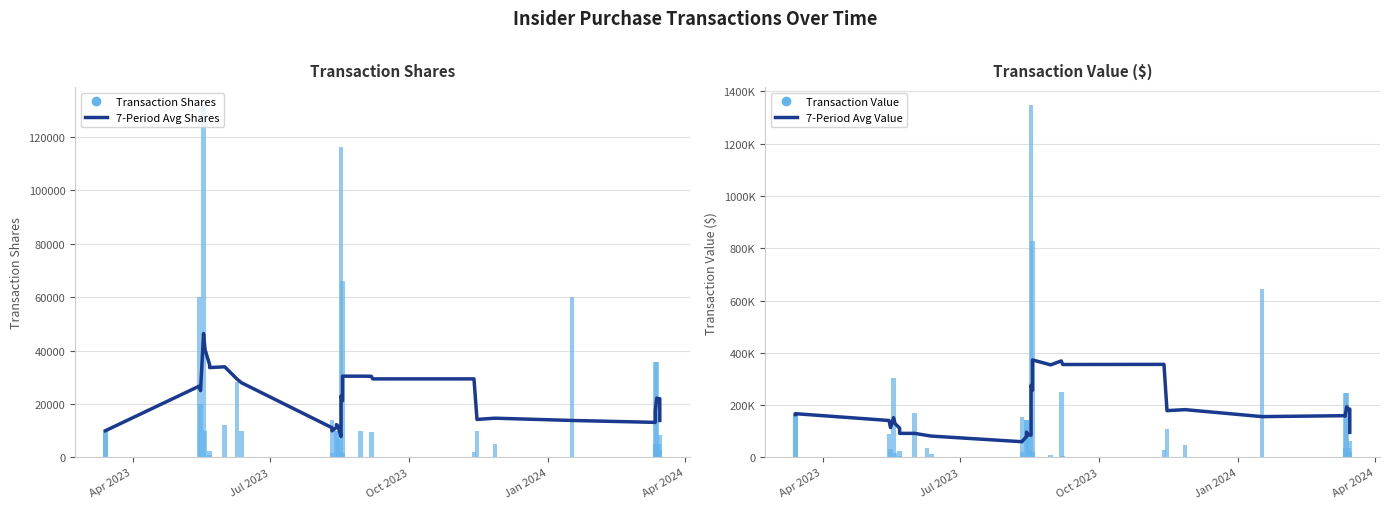

What position from the left is Jan 2024?

4